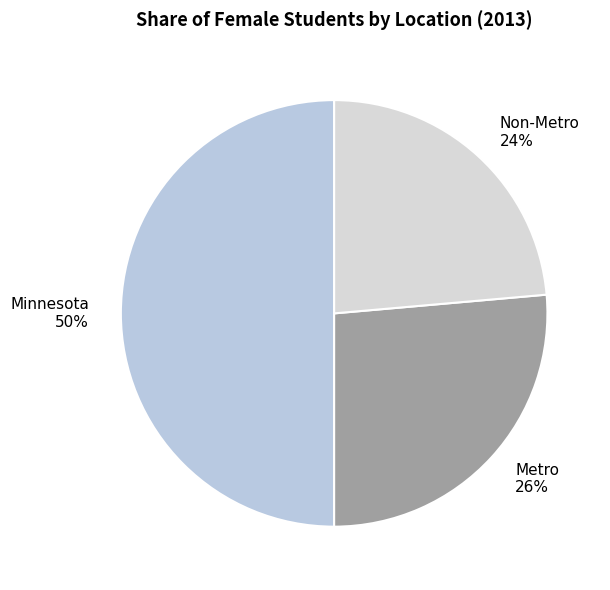

Which slice is the largest?

Minnesota